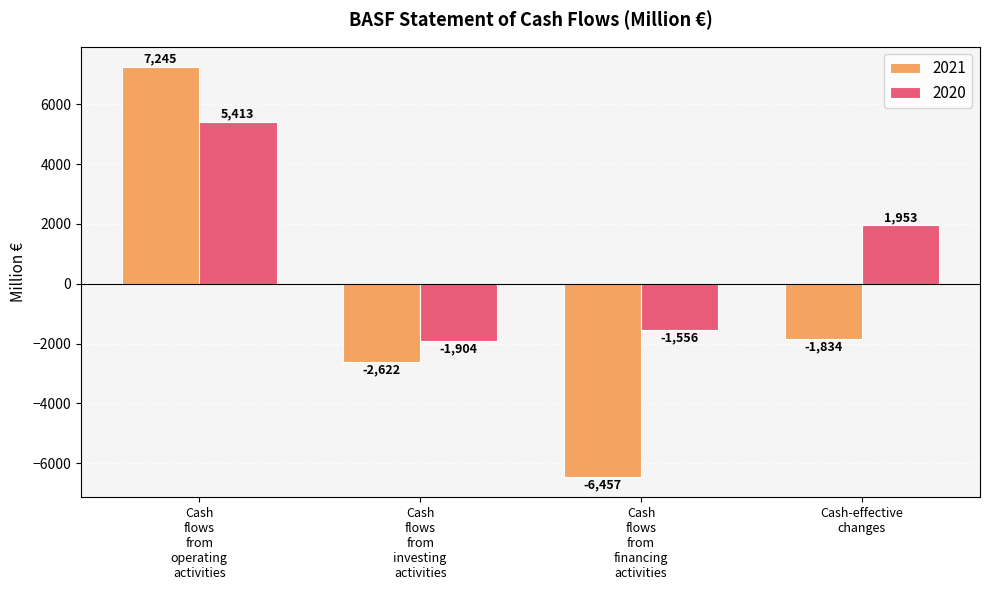

What are all the series names shown in the legend?

2021, 2020